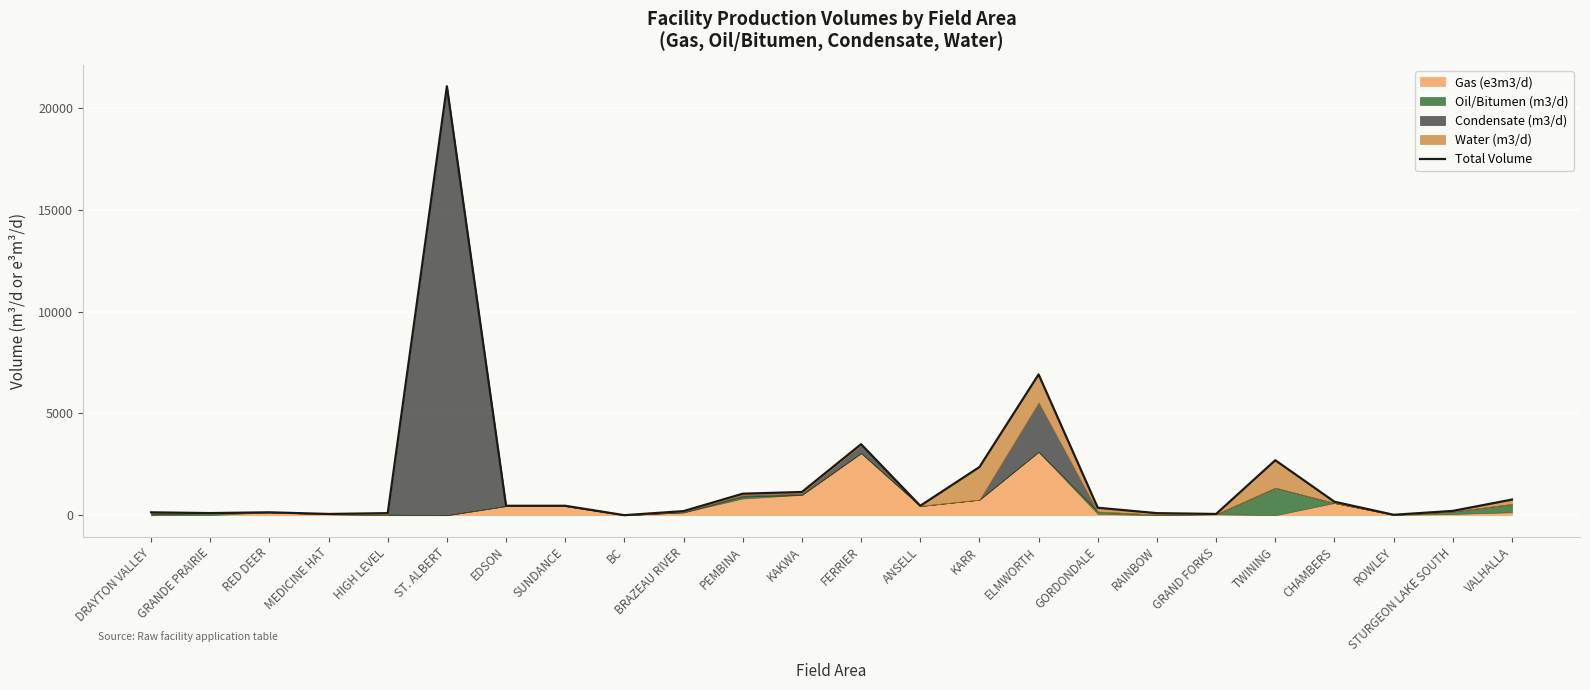

How many positive values are there?

23